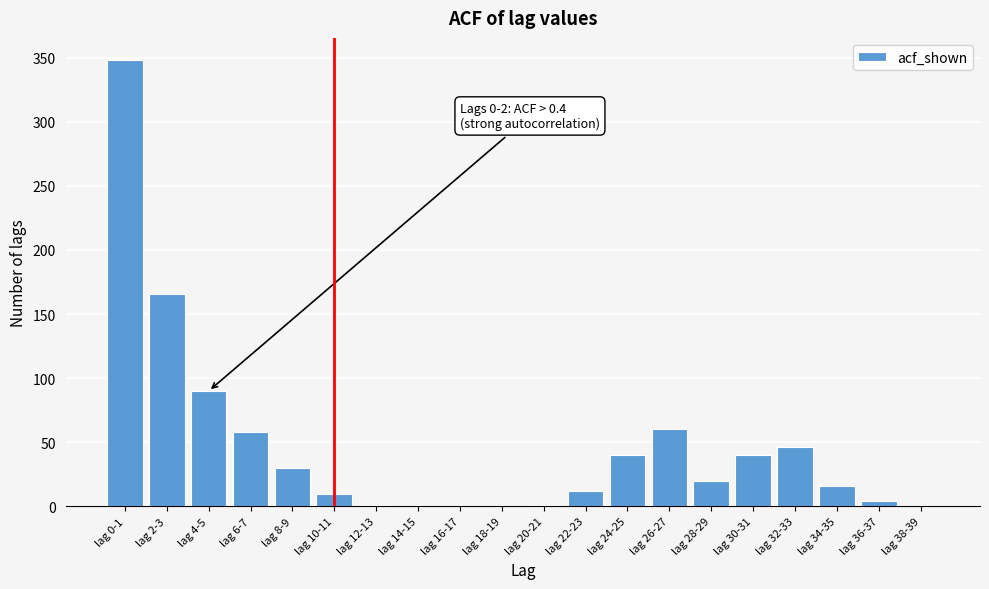

At which label is the value closest to 174?

lag 2-3